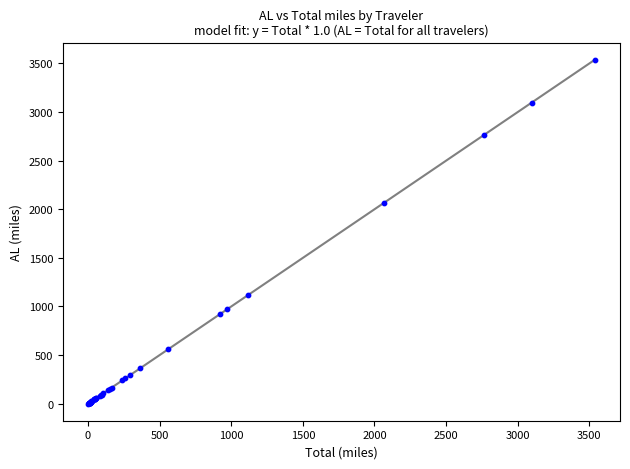

What Y value in the scatter plot is closest to 1769?

2064.5